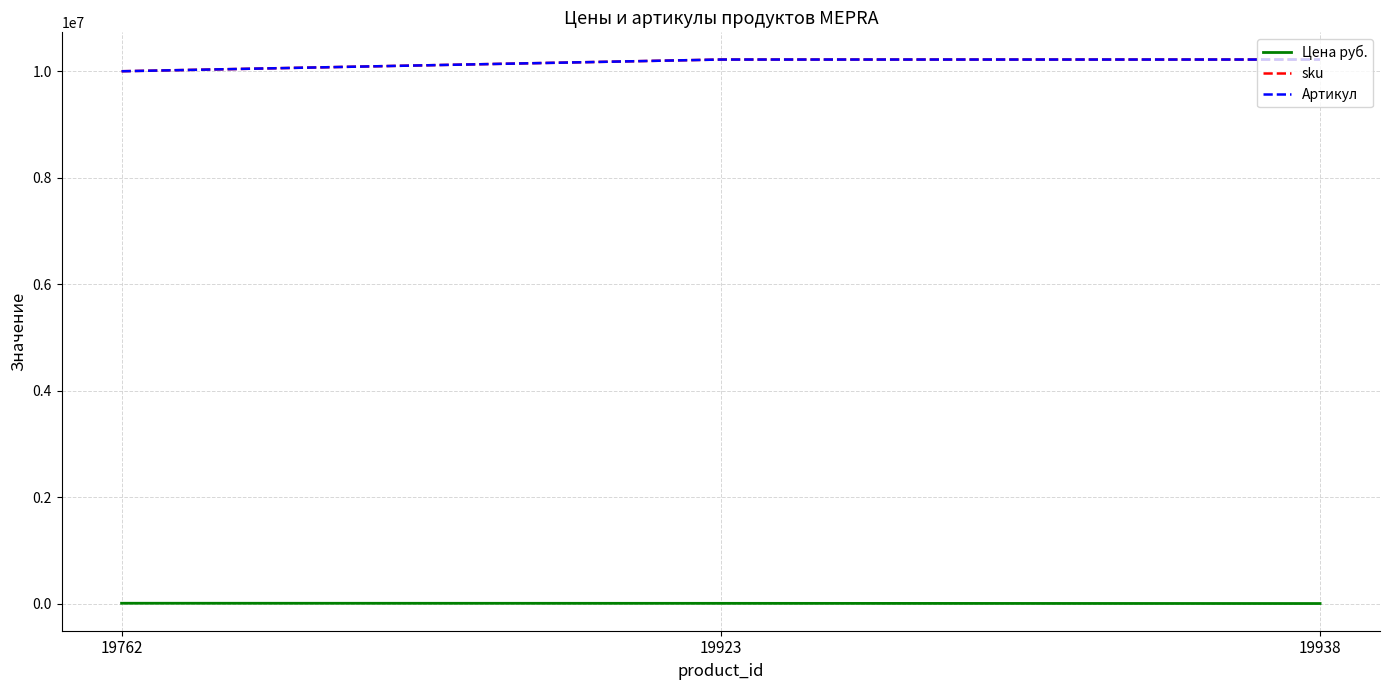

Rank the series at 19762 from highest to lowest value.

sku, Артикул, Цена руб.